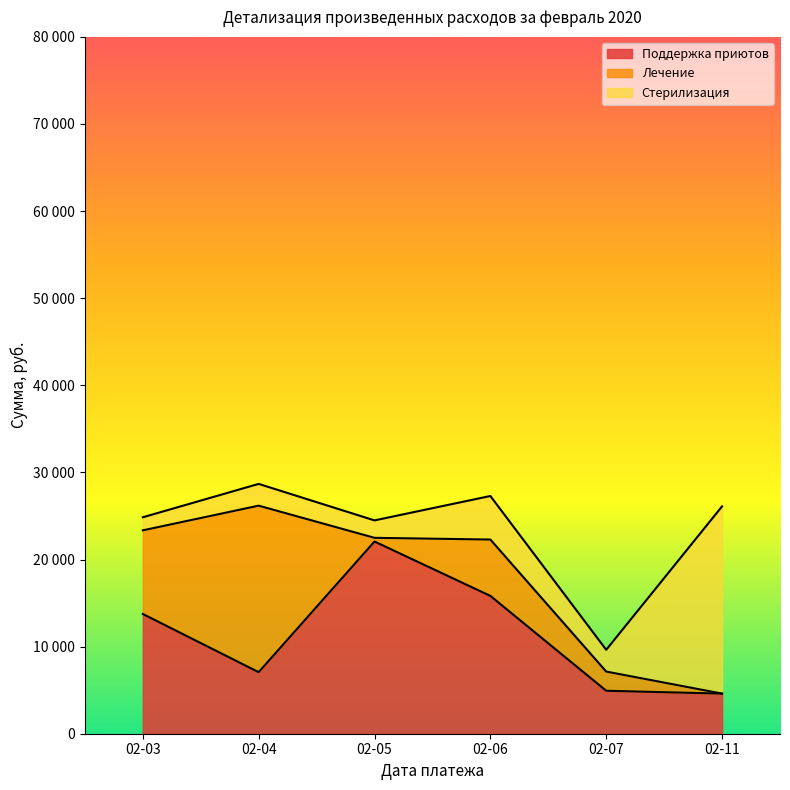

What is the value of the Стерилизация point at the 1st from the left?

1500.0